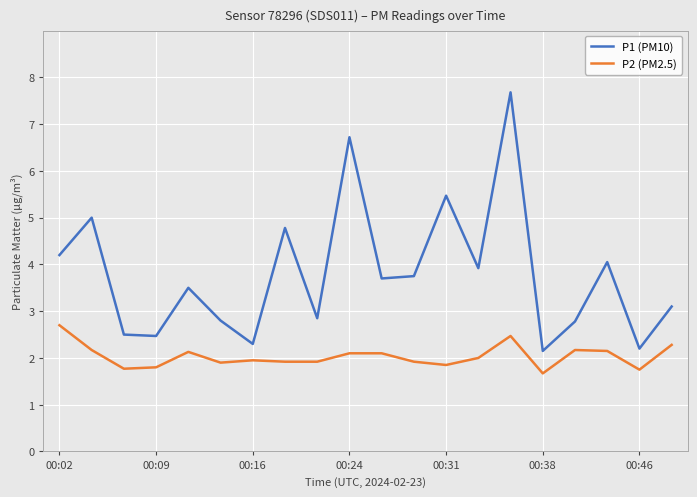

What is the difference between the maximum and minimum values in the P2 (PM2.5) series?

1.0